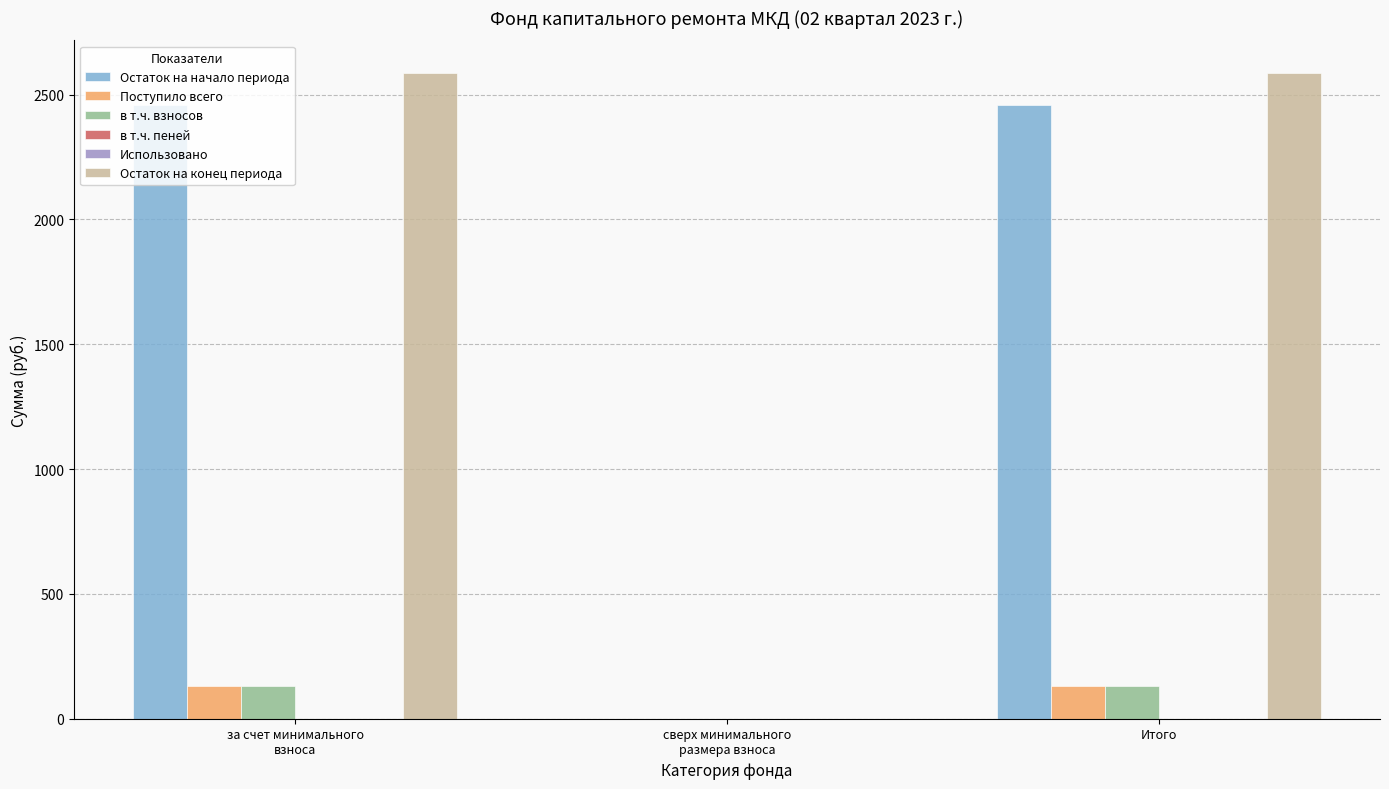

The value of в т.ч. взносов at Итого is 229.3. True or false?

False